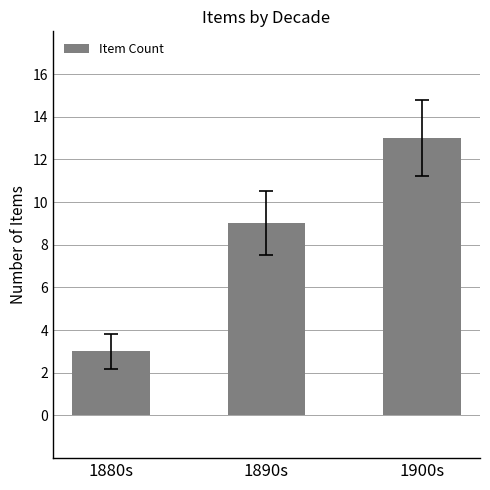

List the labels in order of value, smallest first.

1880s, 1890s, 1900s